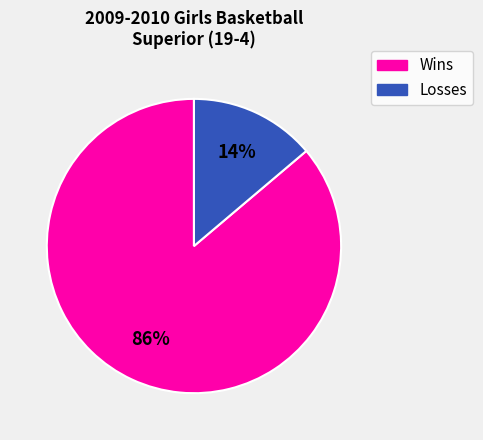

To the nearest percent, what is the average slice percentage?

50%